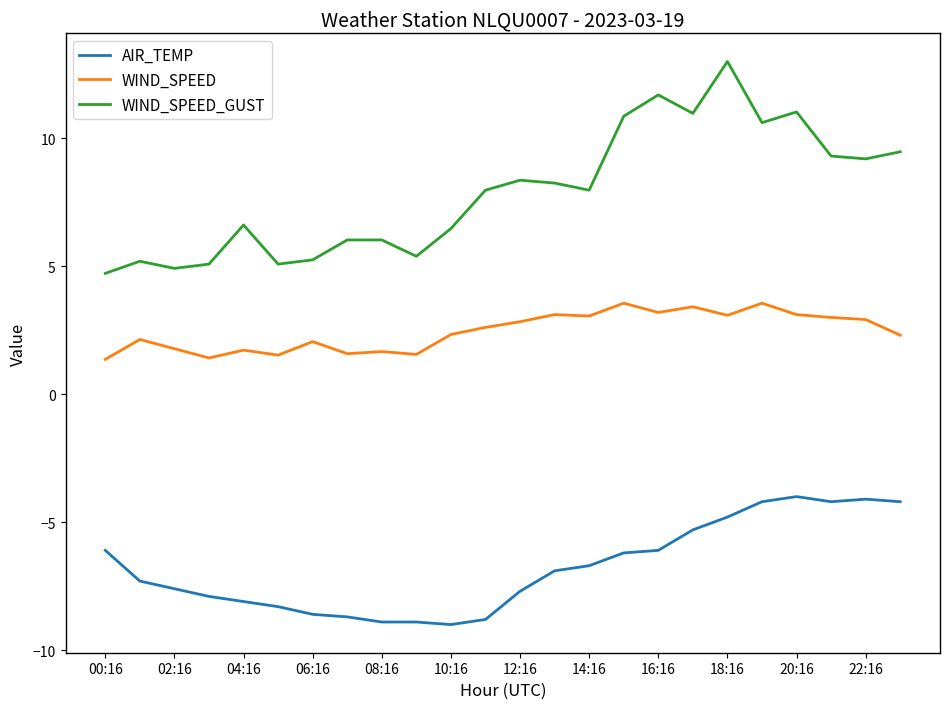

True or false: AIR_TEMP has more than 0 points higher than both neighbors.

True